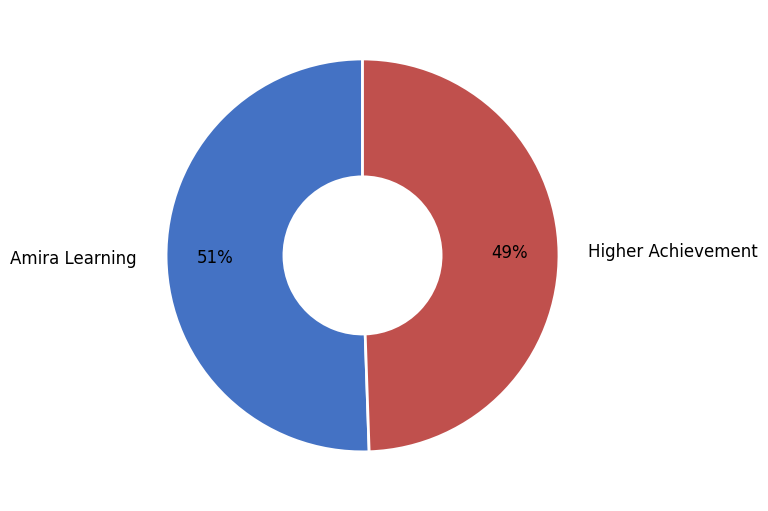

What is the majority slice?

Amira Learning